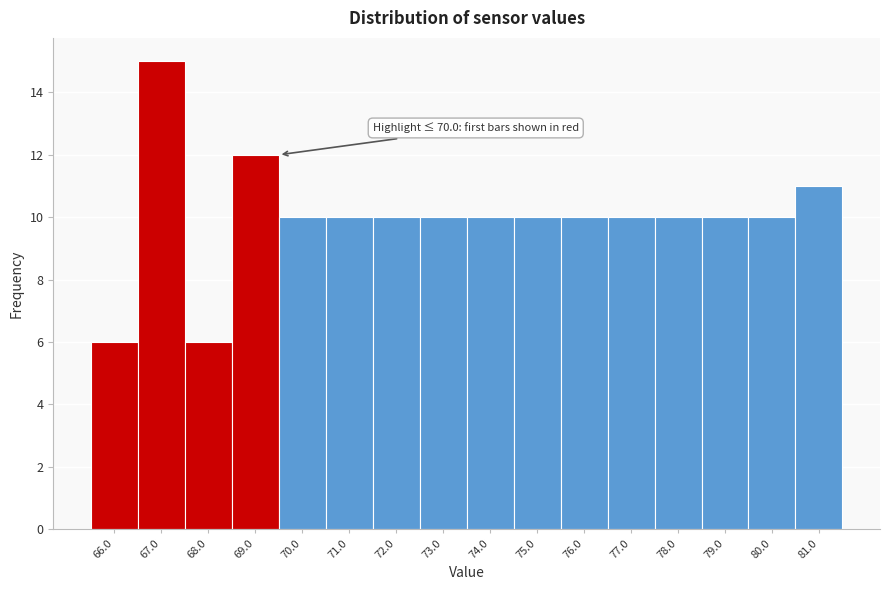

Reading left to right, list all the values displayed in this chart.

66.0=6	67.0=15	68.0=6	69.0=12	70.0=10	71.0=10	72.0=10	73.0=10	74.0=10	75.0=10	76.0=10	77.0=10	78.0=10	79.0=10	80.0=10	81.0=11